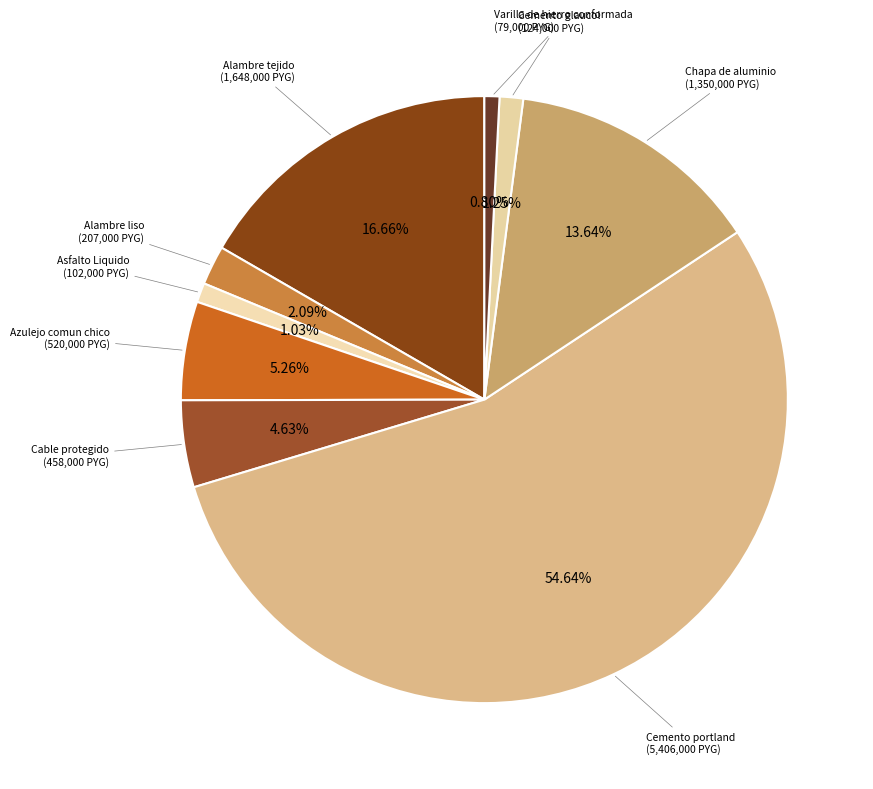

How many segments does this pie chart have?

9